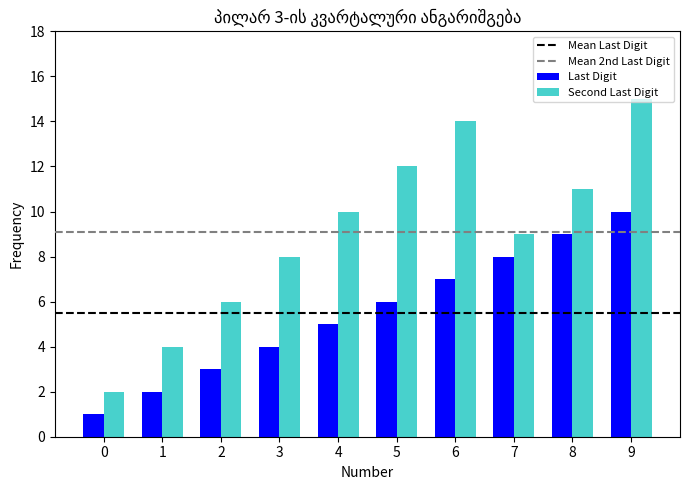

Where is Last Digit nearest to the value 5?

4